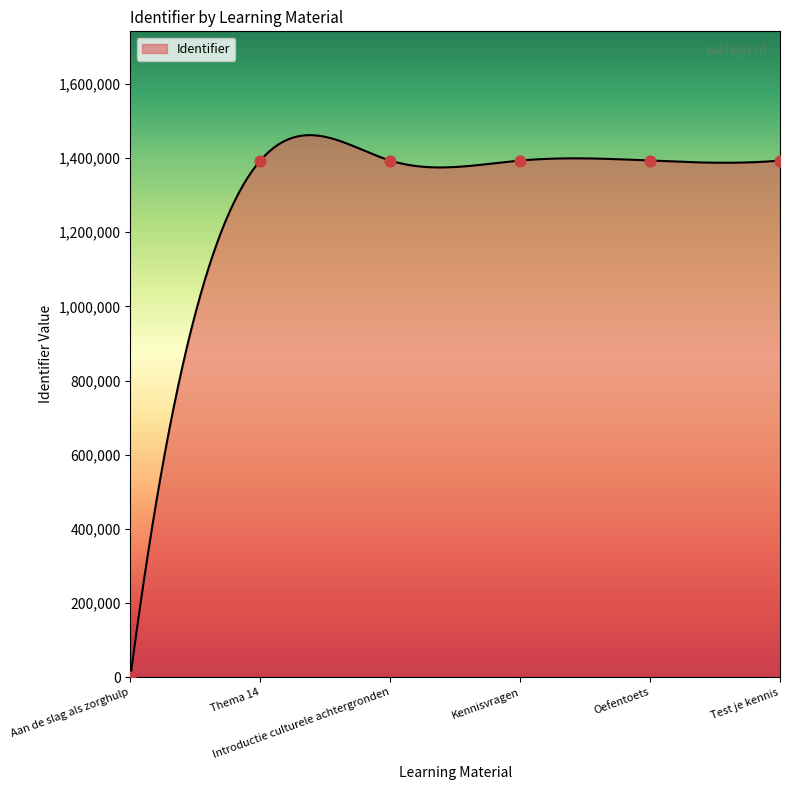

Approximately how many times larger is the value at Introductie culturele achtergronden compared to Kennisvragen?

1.0